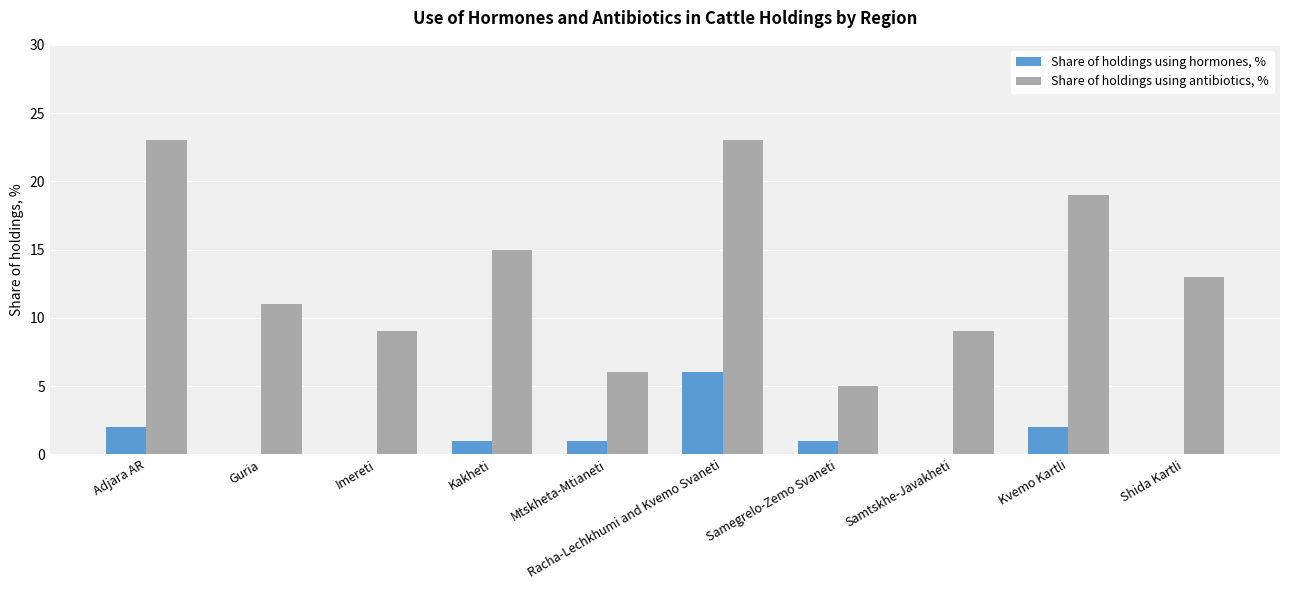

What is the maximum value for Share of holdings using hormones, %?

6